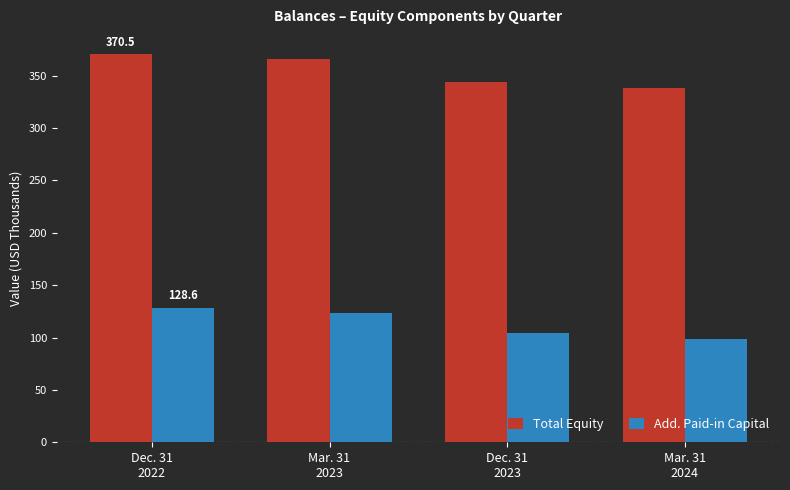

Reading left to right, transcribe all the data shown in this chart.

Total Equity: Dec. 31
2022=370.5	Mar. 31
2023=365.8	Dec. 31
2023=344.1	Mar. 31
2024=338.0
Add. Paid-in Capital: Dec. 31
2022=128.6	Mar. 31
2023=123.4	Dec. 31
2023=103.9	Mar. 31
2024=98.6